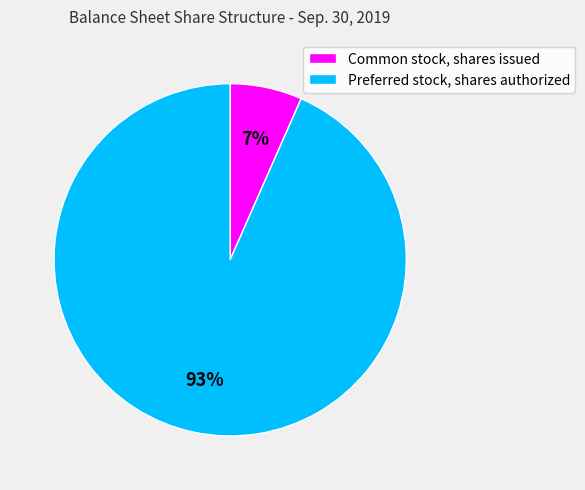

Which has a higher value, Preferred stock, shares authorized or Common stock, shares issued?

Preferred stock, shares authorized